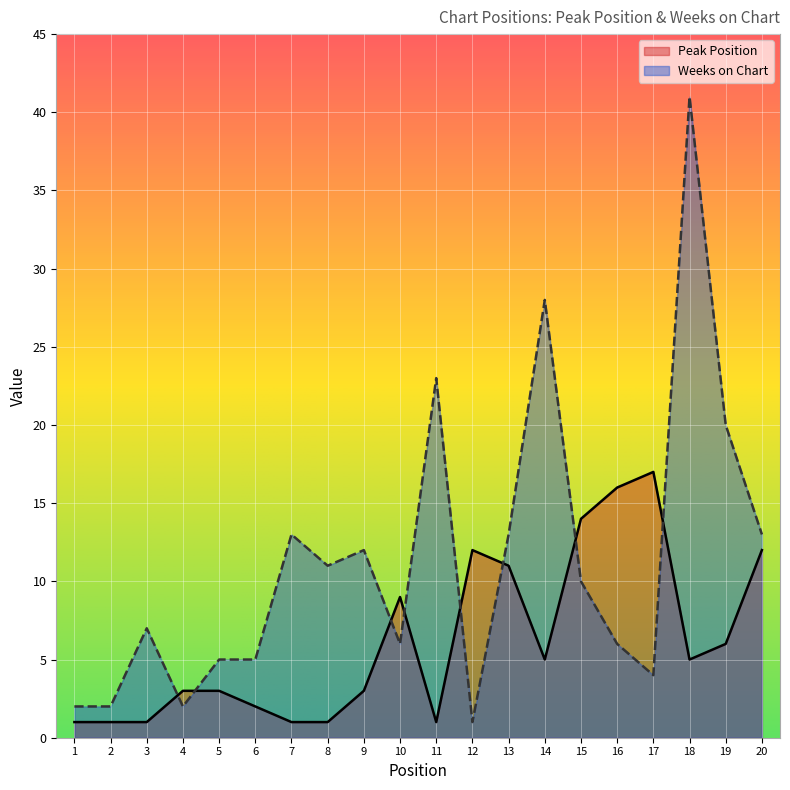

What is the approximate value of Weeks on Chart at 14?

28